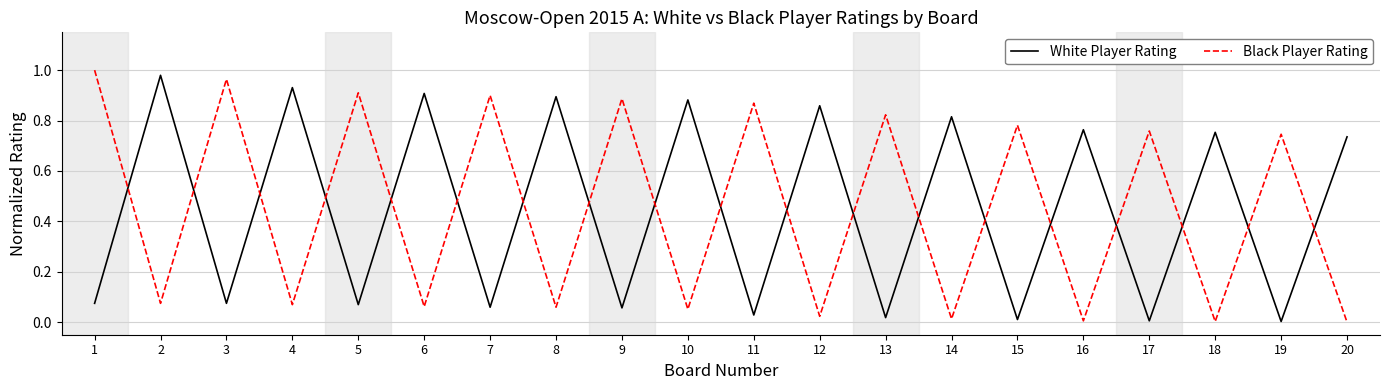

What are all the series names shown in the legend?

White Player Rating, Black Player Rating